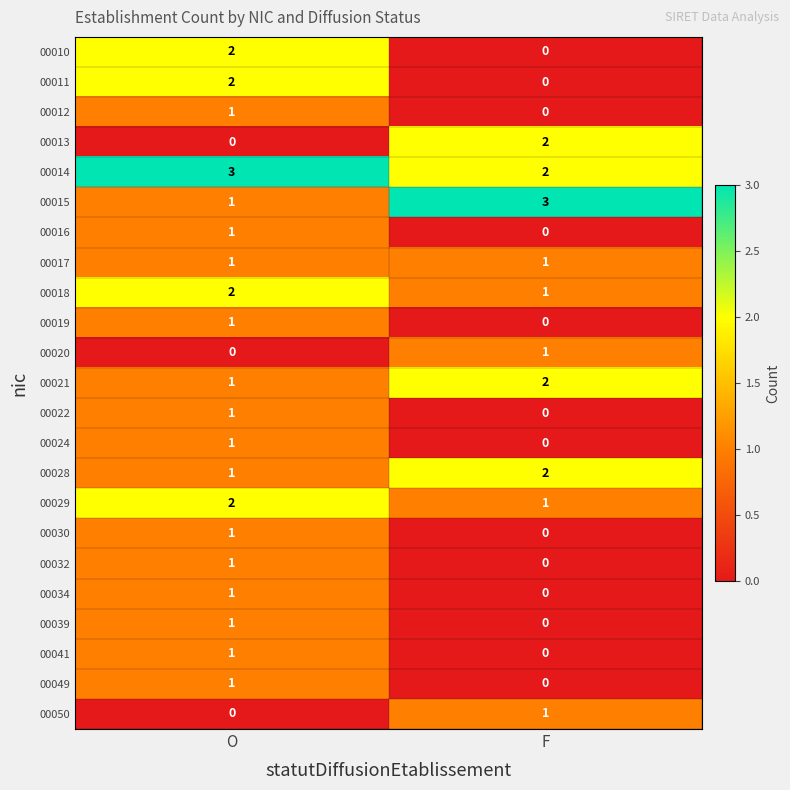

Rank the categories by 00032 value from highest to lowest.

O, F